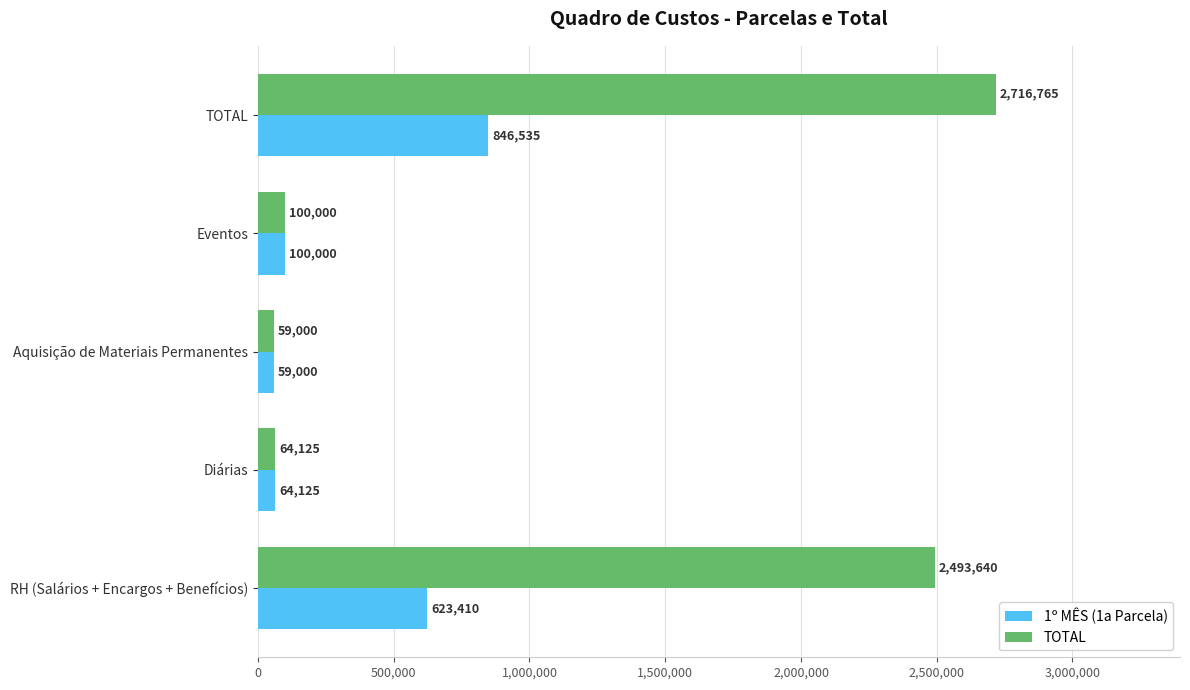

What are all the series names shown in the legend?

1º MÊS (1a Parcela), TOTAL